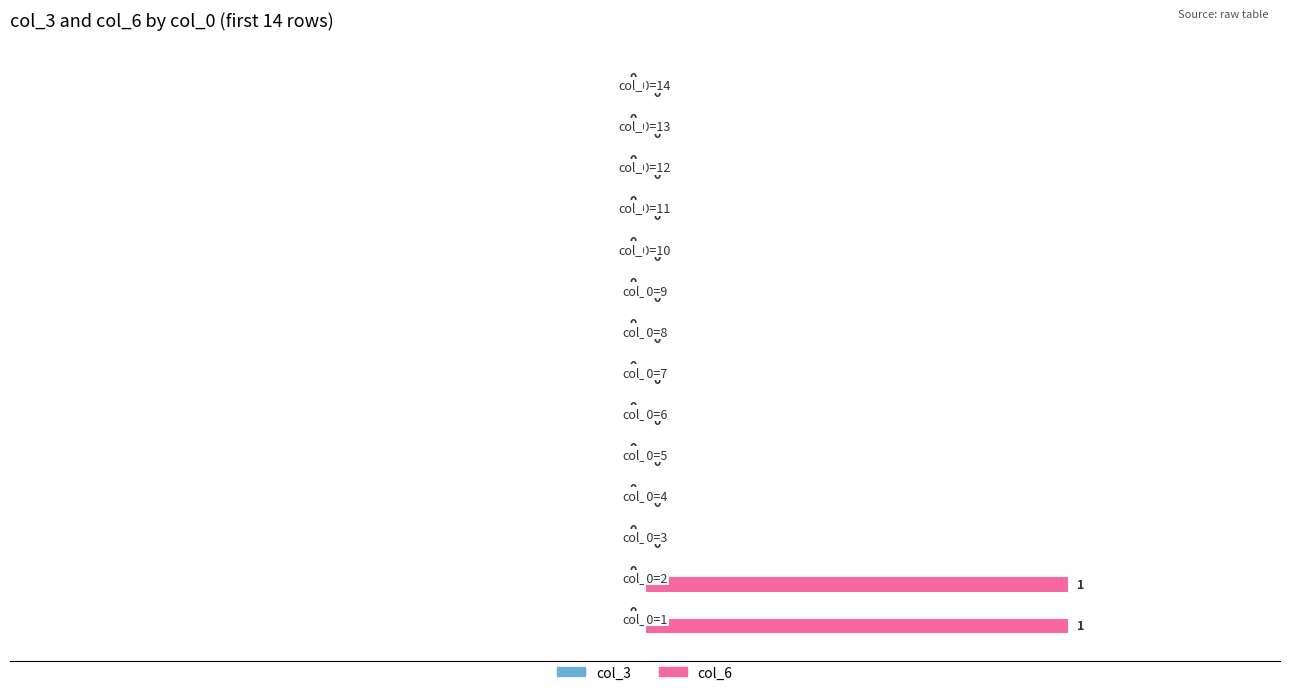

How many values are between 0 and 1?

14